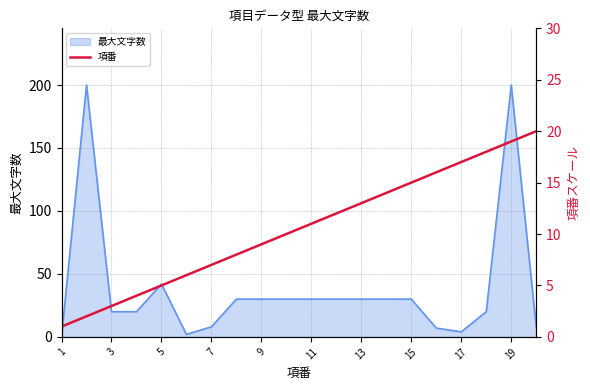

Which label corresponds to the smallest value in the chart?

1